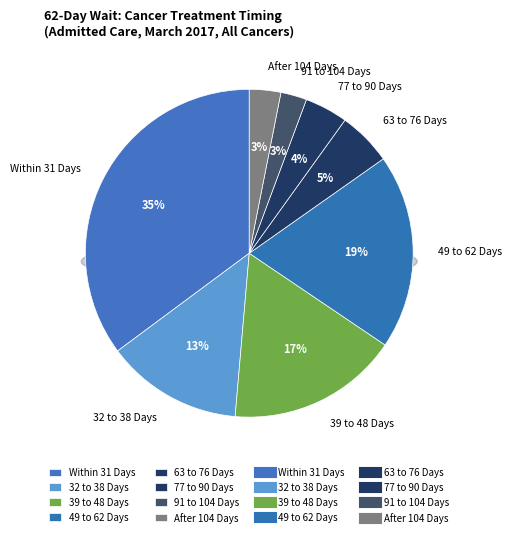

Count the number of slices in the pie.

8